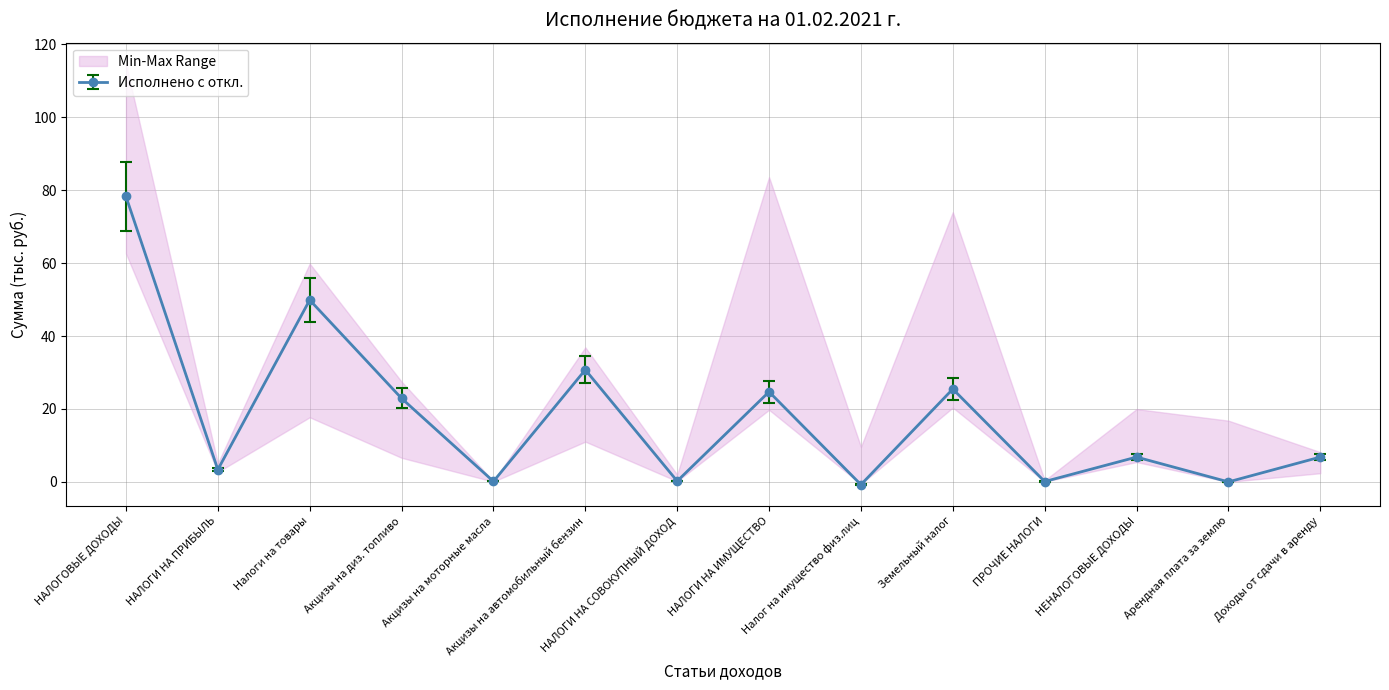

At which category does the chart reach its peak across all series?

НАЛОГОВЫЕ ДОХОДЫ